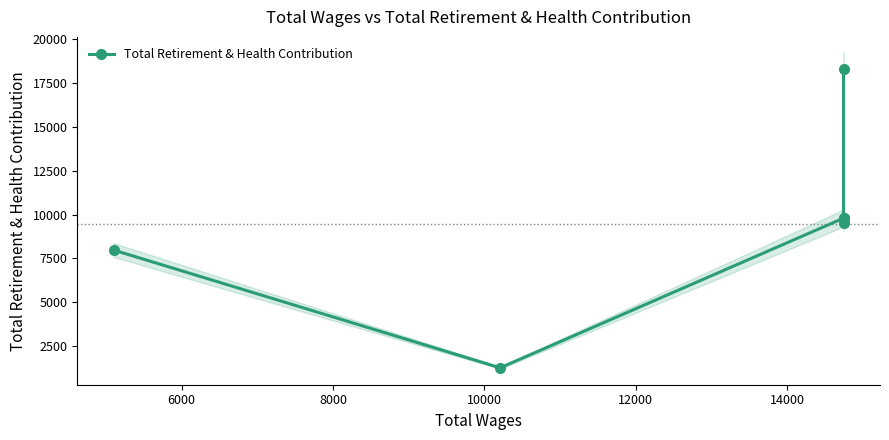

What is the maximum value shown in the chart?

18322